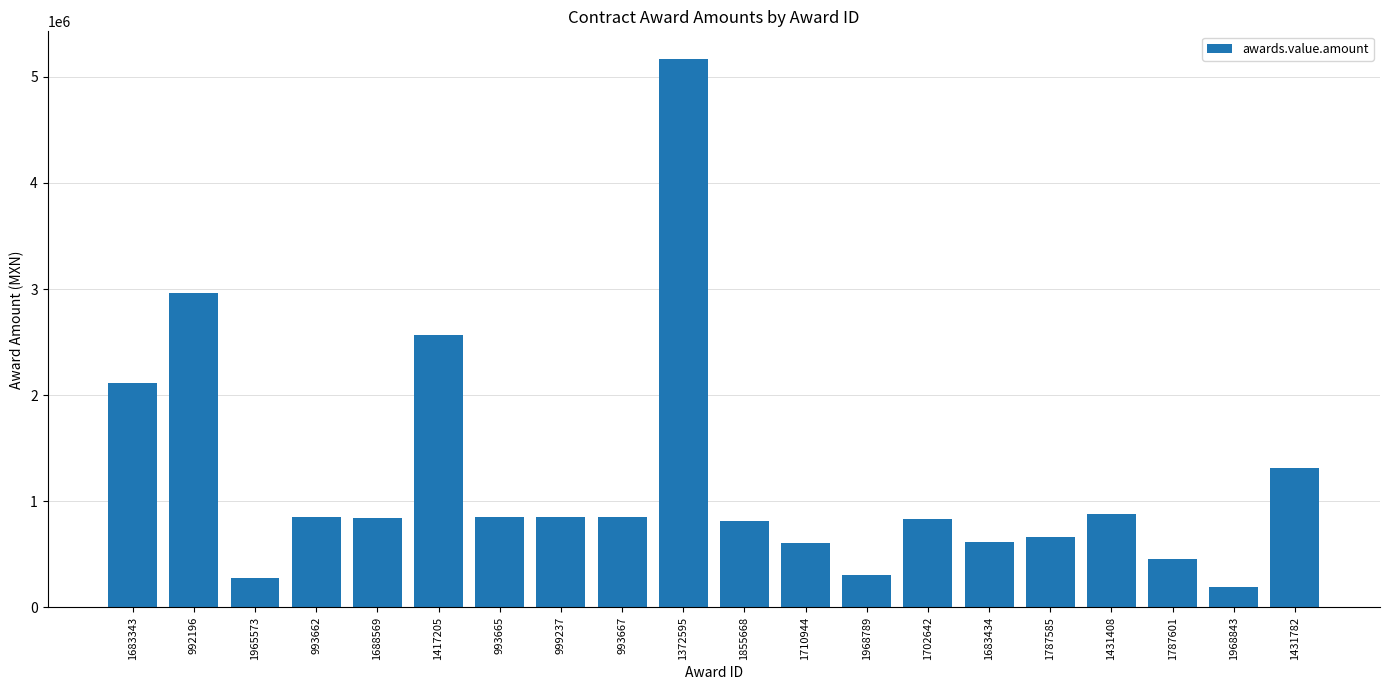

True or false: the data shows 818391.1 at 1855668.

True